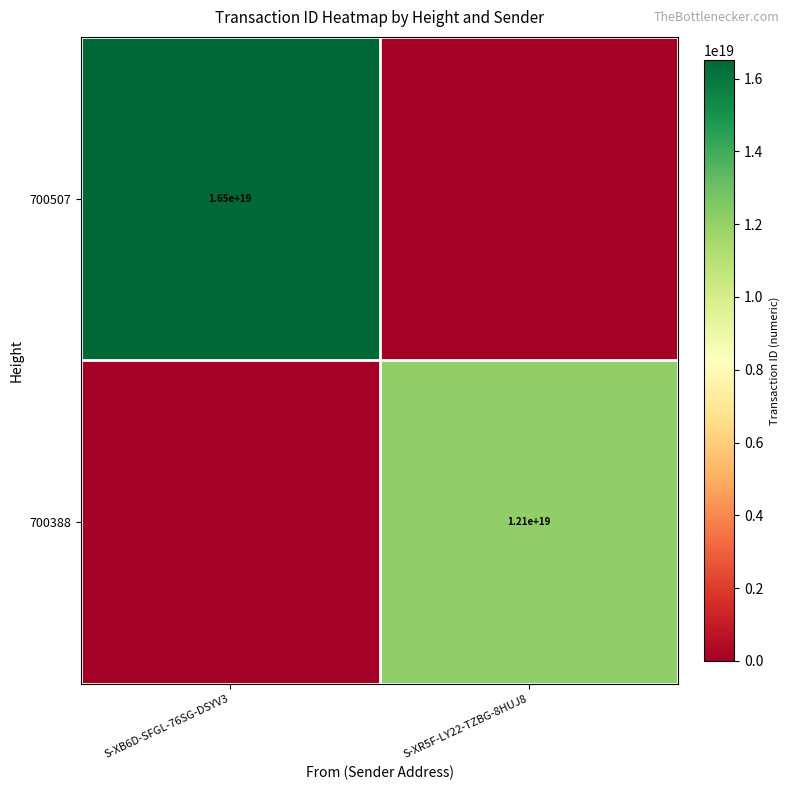

The 700507 series shows 16500000000000000000 at S-XB6D-SFGL-76SG-DSYV3. True or false?

True